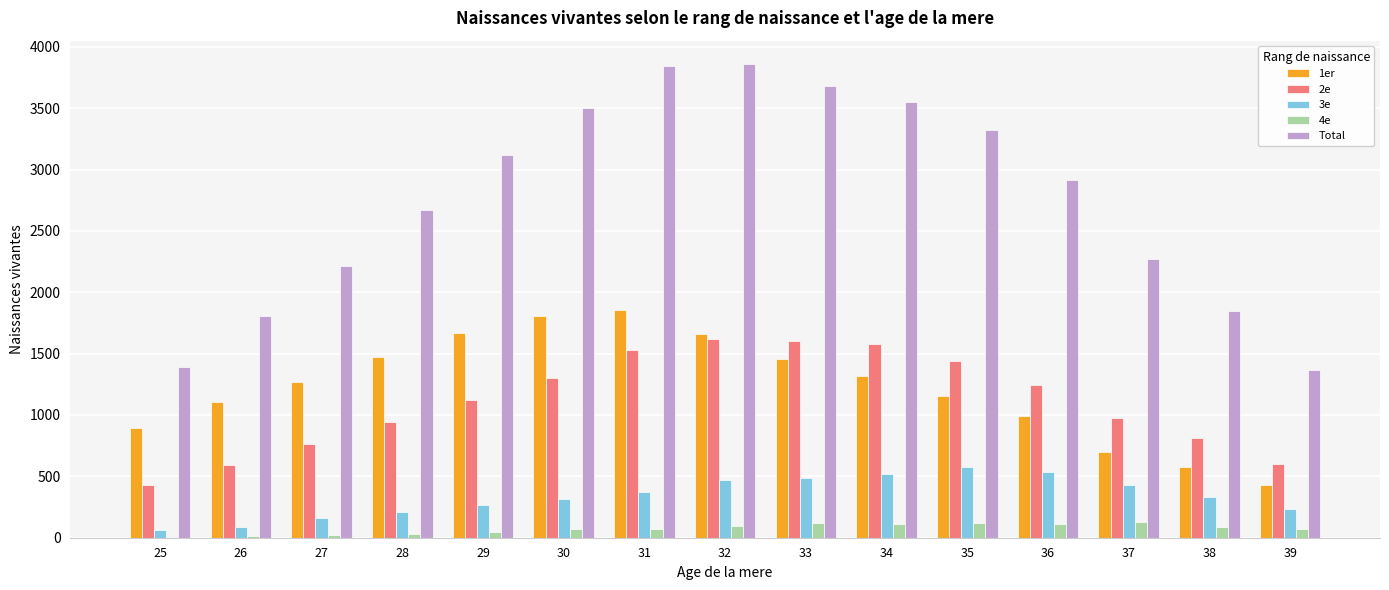

What is the average value of the 3e series?

337